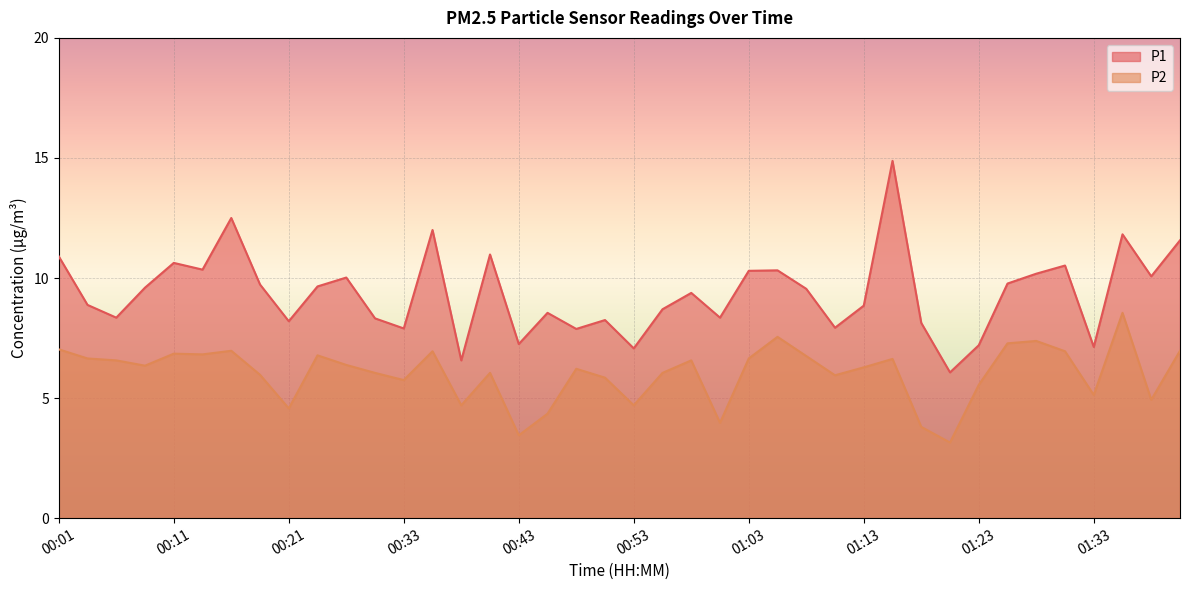

List the series in order of their peak value, highest first.

P1, P2